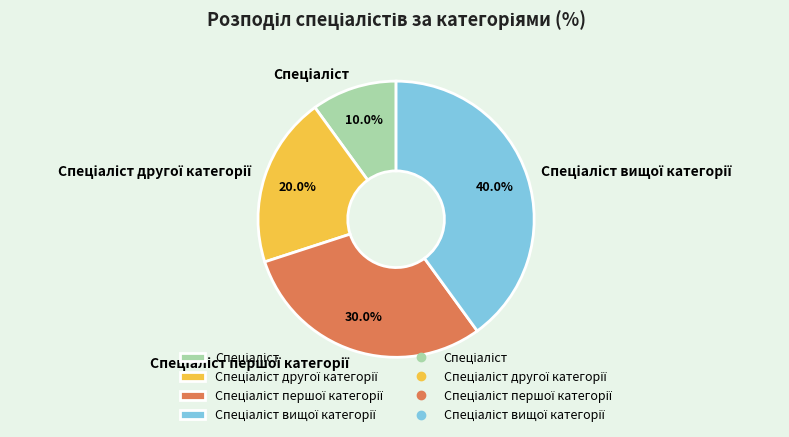

How many segments does this pie chart have?

4